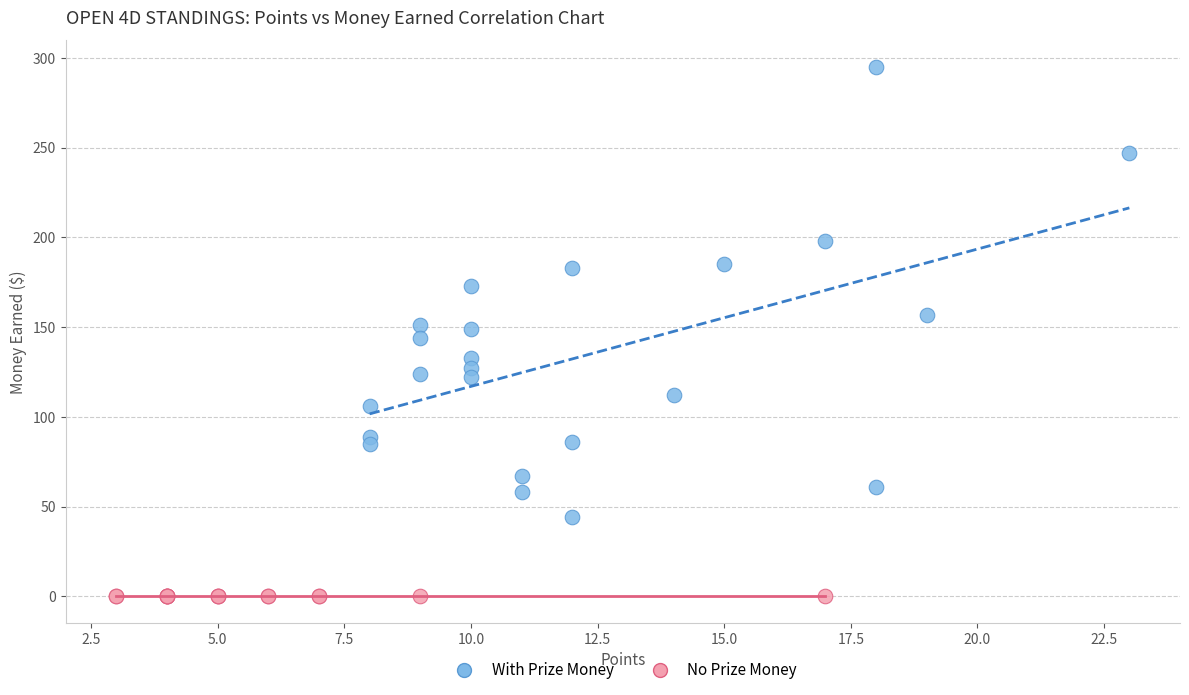

Which series reaches the minimum Y coordinate?

No Prize Money